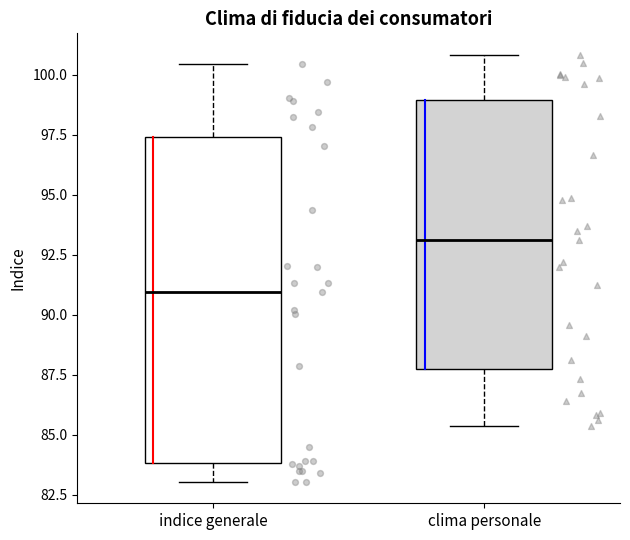

Reading left to right, transcribe this box plot: for each box, give where its median line is, the range the box spans, and where its two whiskers end, as read against the y-axis. The values are not printed on the chart, so give them approximately, as read against the axis.

indice generale: median 91.0, box 84.0 to 97.5, whiskers 83.0 to 100.5
clima personale: median 93.0, box 87.5 to 99.0, whiskers 85.5 to 101.0